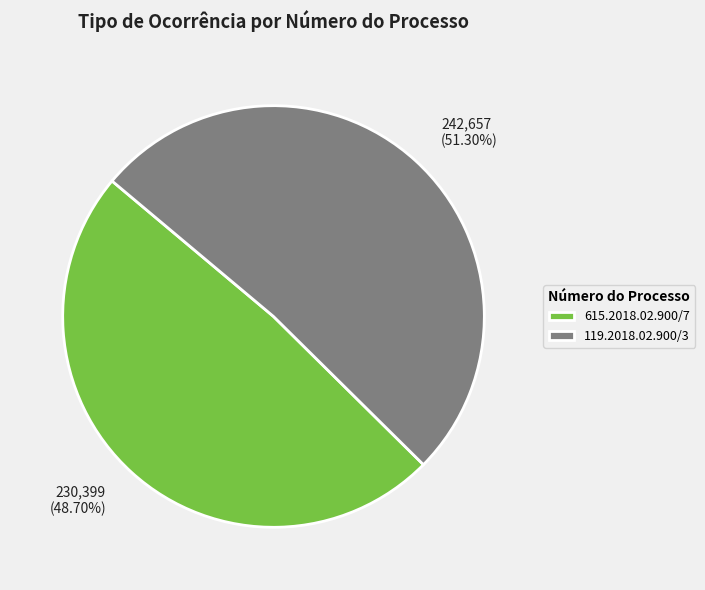

How many segments does this pie chart have?

2